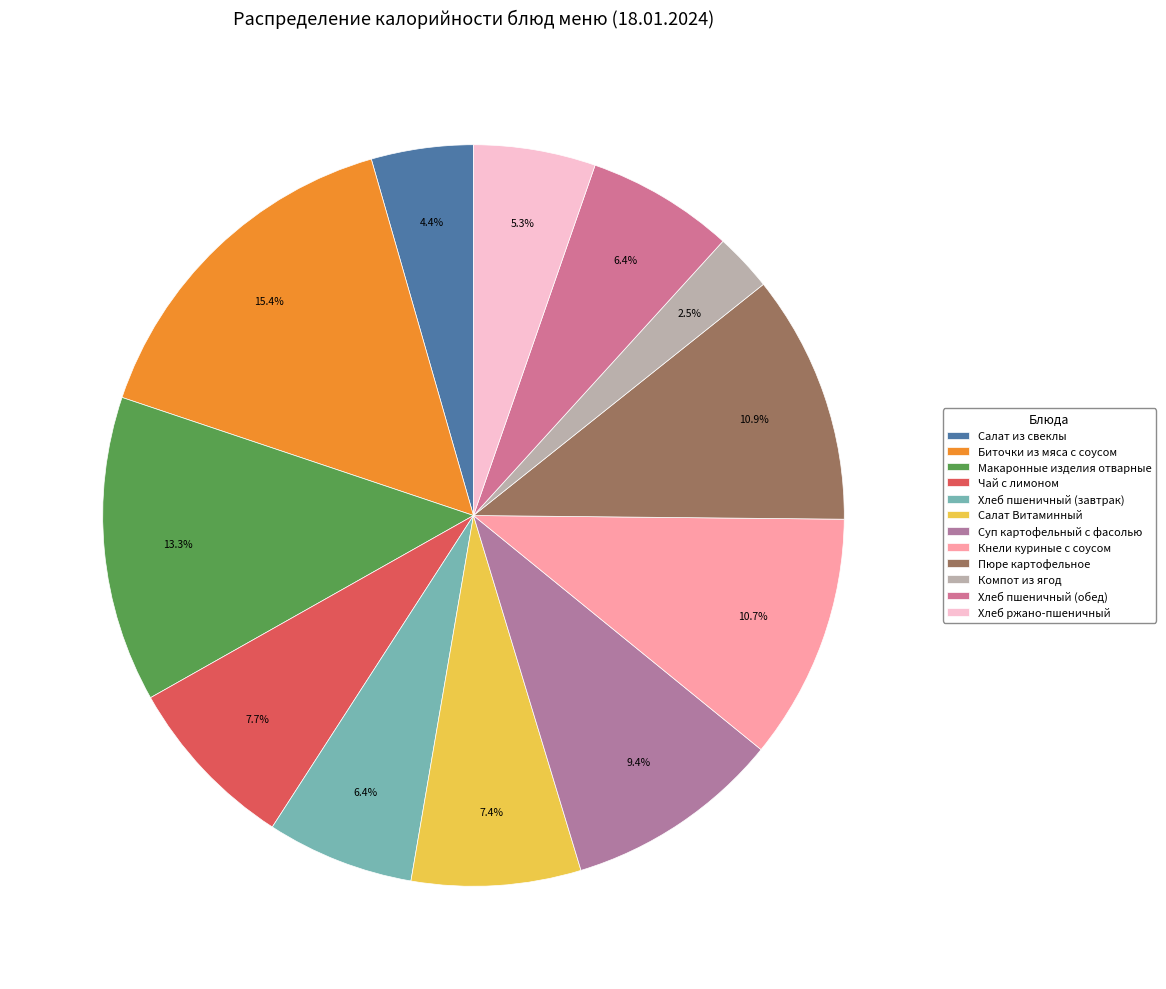

To the nearest percent, what percentage of the pie is Хлеб пшеничный (обед)?

6%